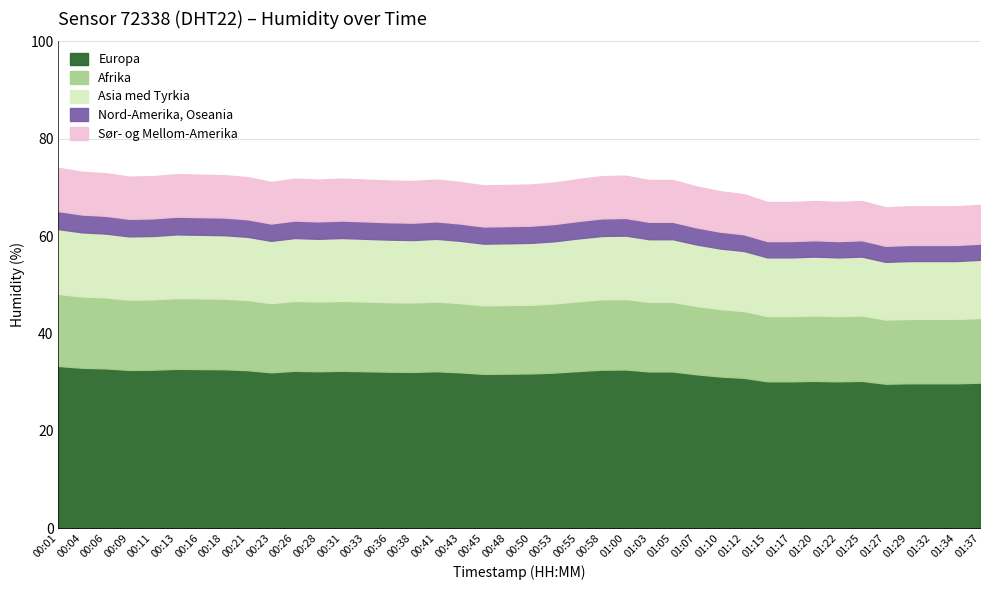

Which has a higher value, 01:32 or 00:09?

00:09